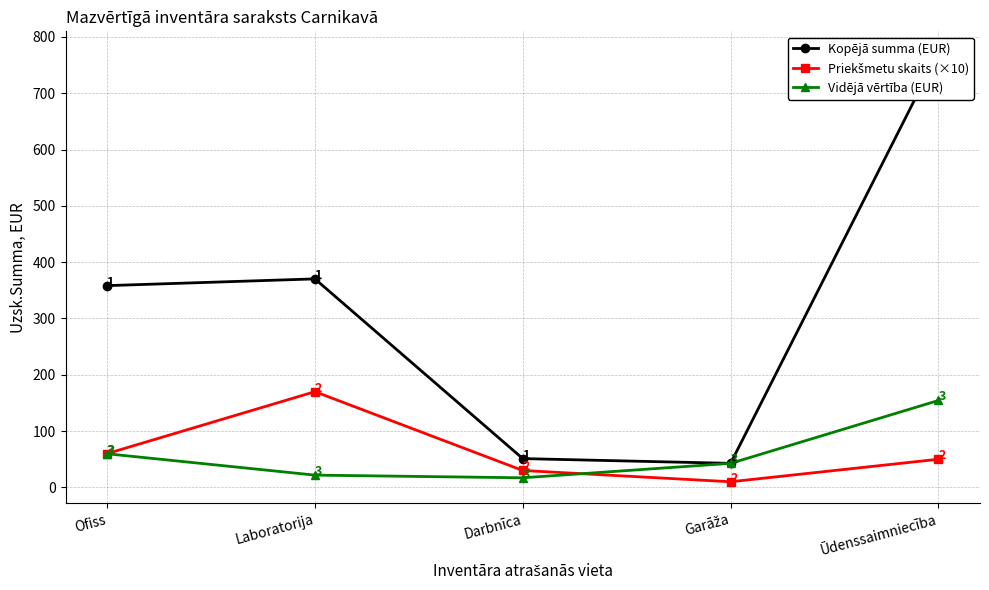

What is the label of the 3rd point from the left?

Darbnīca